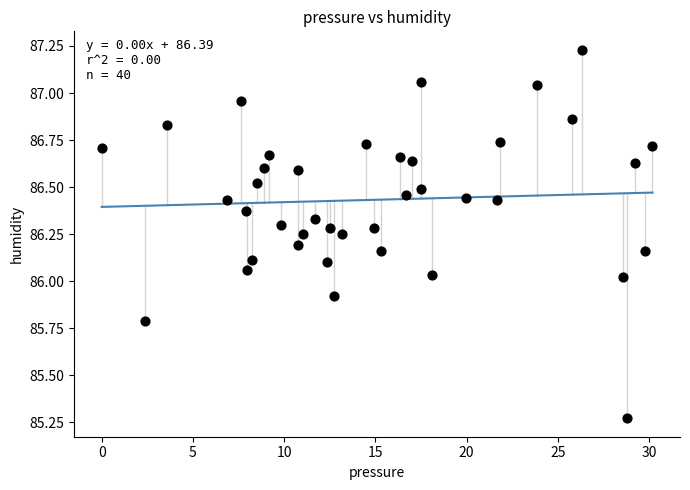

What is the range of X values (max minus min)?

30.2